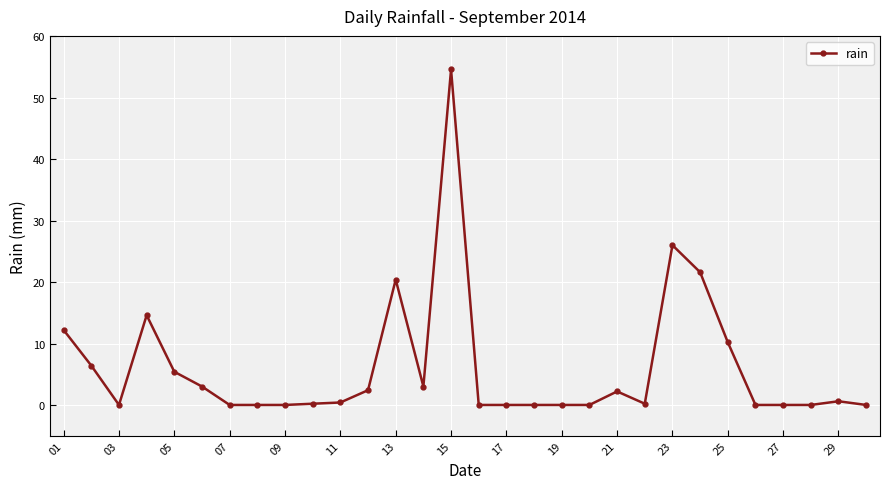

True or false: the data has more than 1 interior local peaks.

True